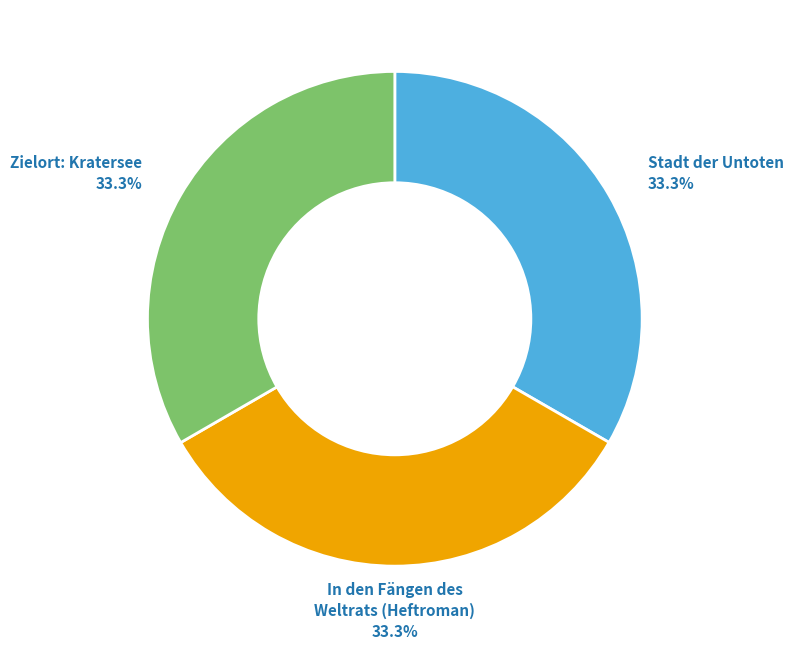

Is there any slice that represents more than half of the pie?

No